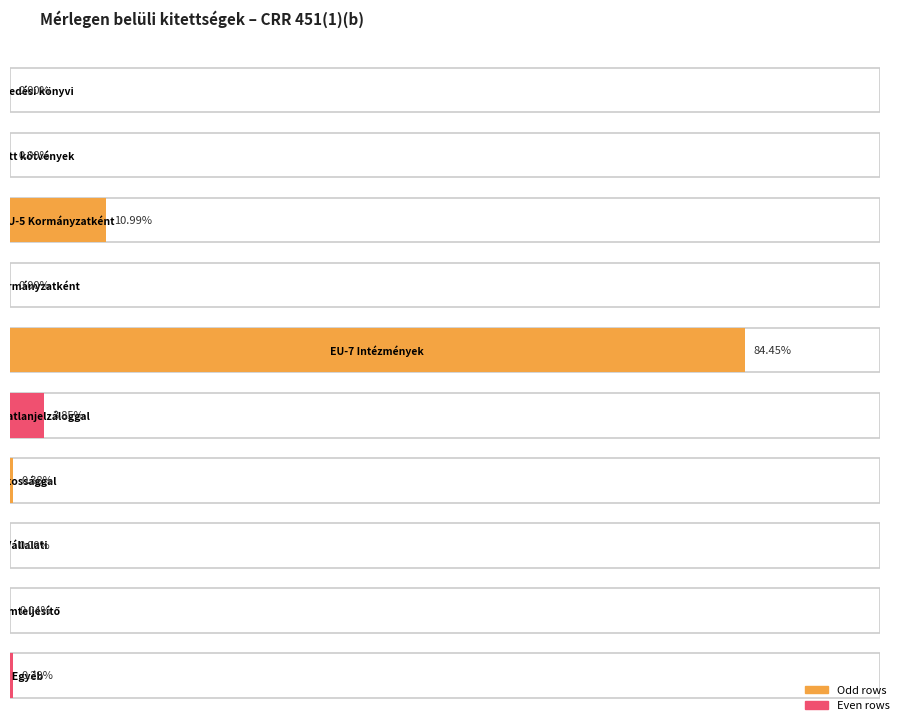

What is the label of the 2nd bar from the right?

EU-11 Nemteljesítő